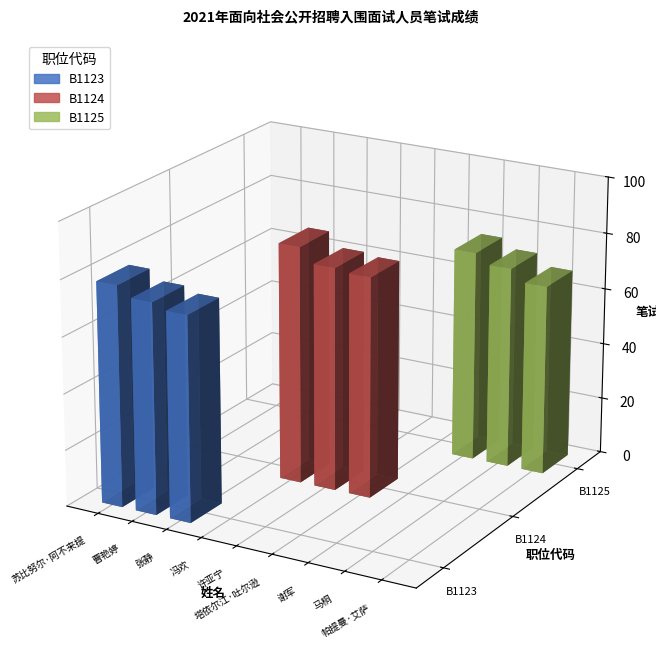

At which label is B1123 closest to 39?

张静